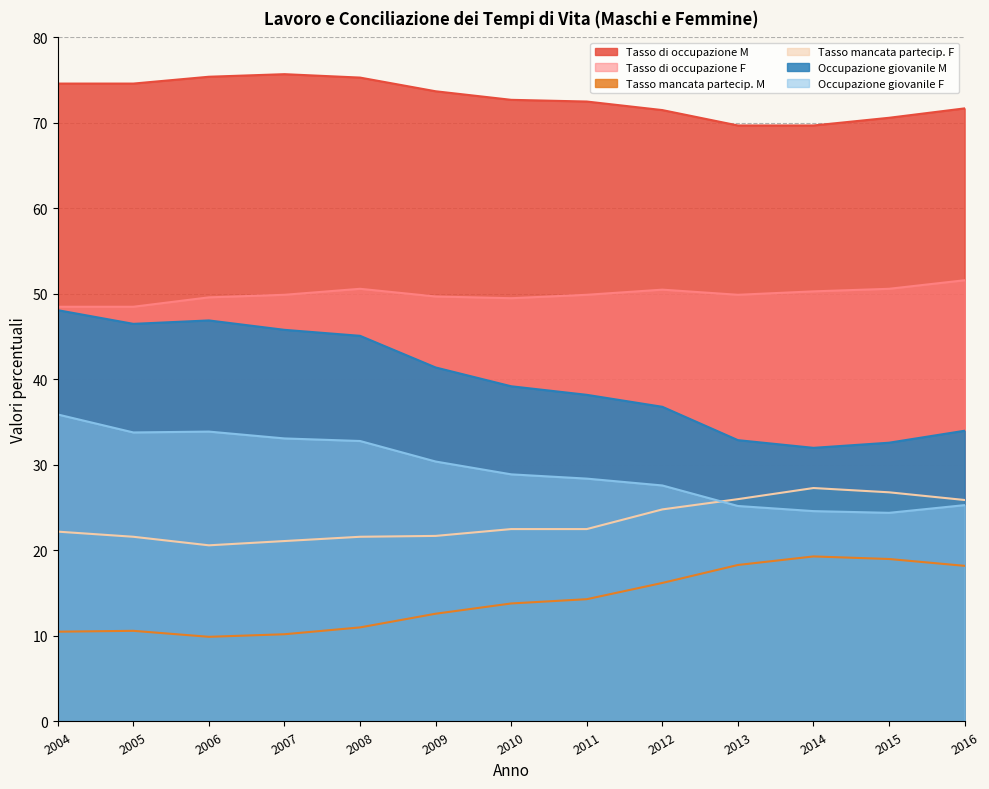

What is the spread (max minus min) of values at 2008?

64.3